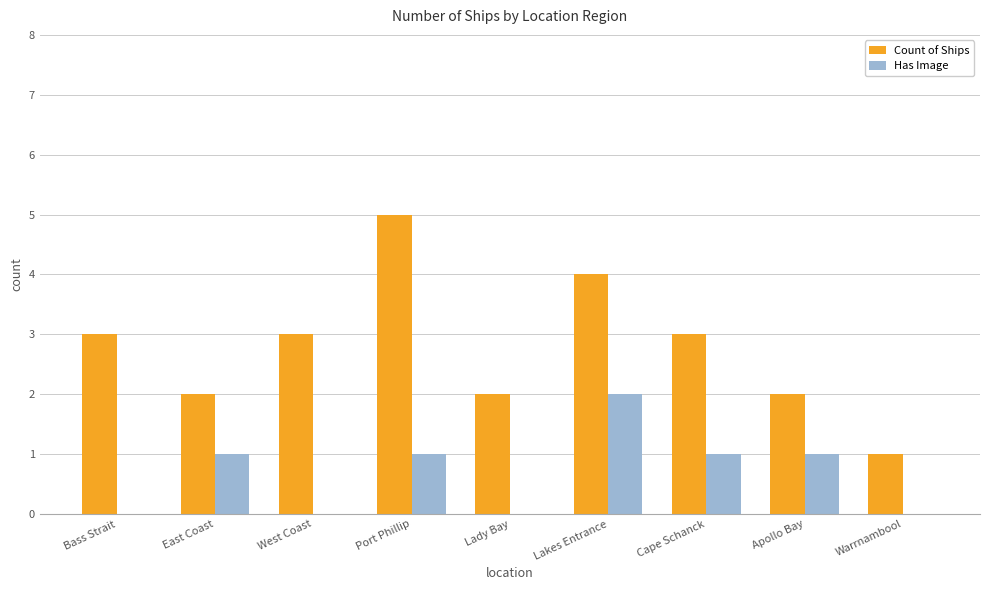

What is the sum of all Count of Ships values?

25